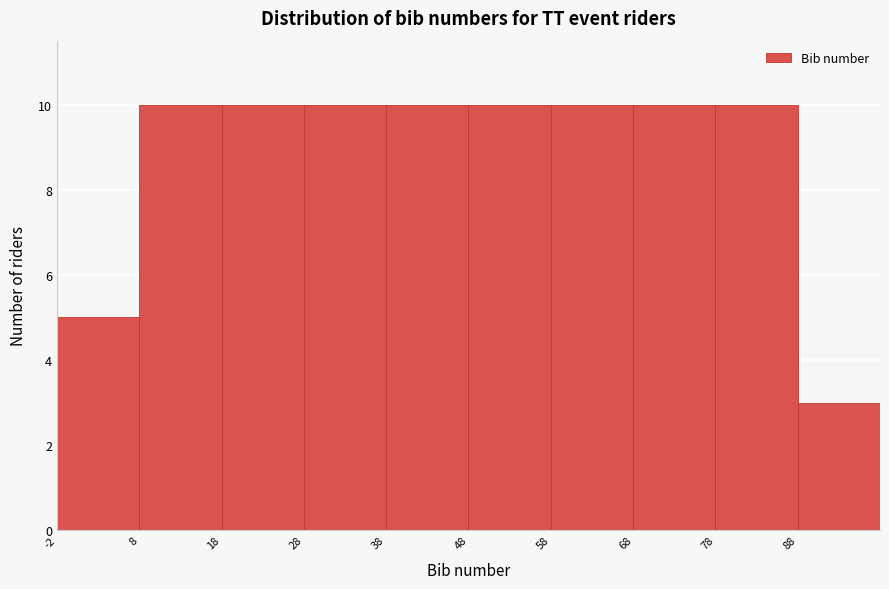

Reading left to right, transcribe this chart: for each bar, give the range it covers on the x-axis and its height. The values are not printed on the chart, so give them approximately, as read against the axis.

-2 to 8: 5
8 to 18: 10
18 to 28: 10
28 to 38: 10
38 to 48: 10
48 to 58: 10
58 to 68: 10
68 to 78: 10
78 to 88: 10
88 to 98: 3